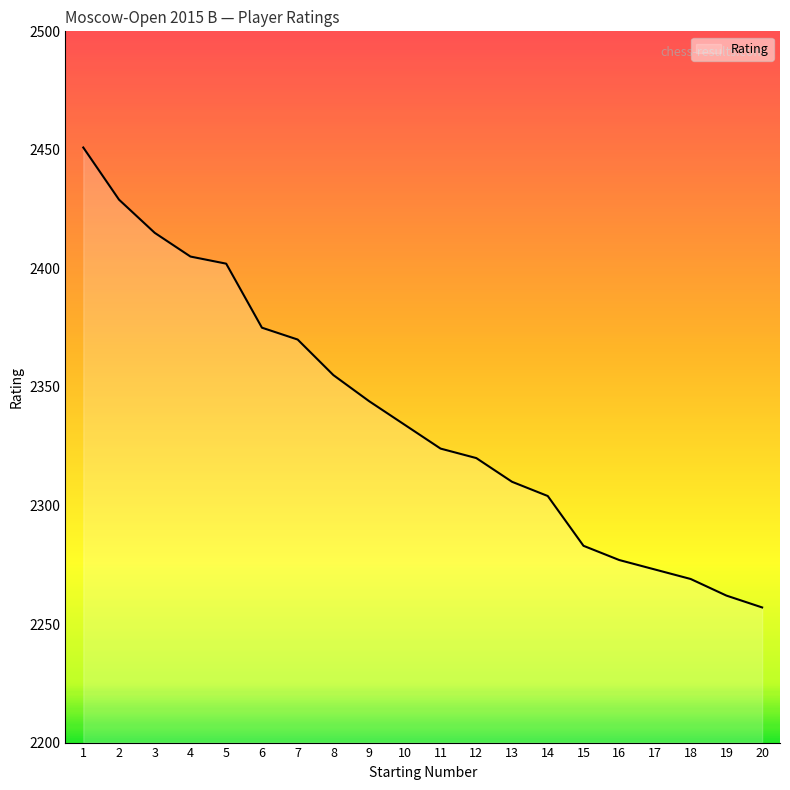

Reading left to right, list all the values displayed in this chart.

2451	2429	2415	2405	2402	2375	2370	2355	2344	2334	2324	2320	2310	2304	2283	2277	2273	2269	2262	2257